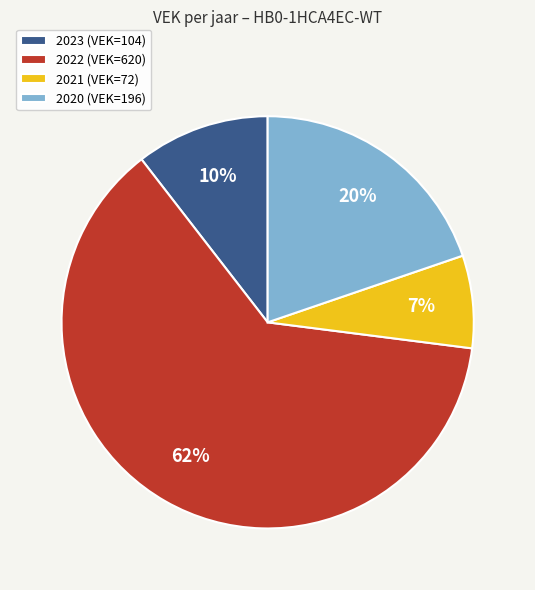

Which slice is the smallest?

2021 (VEK=72)